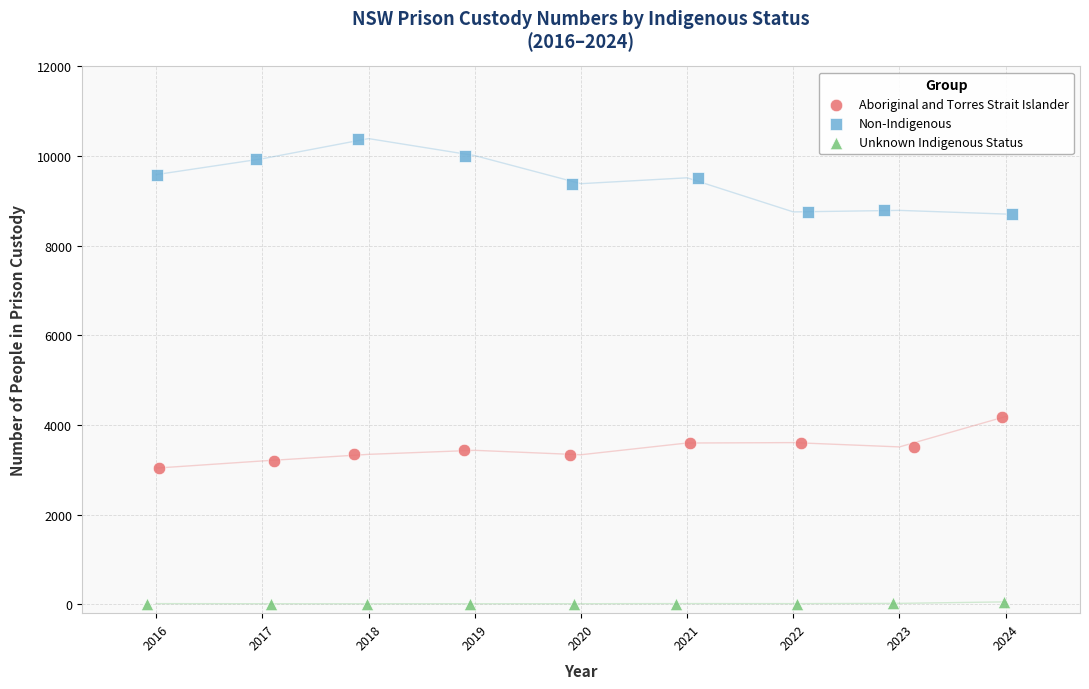

Which series reaches the maximum Y coordinate?

Non-Indigenous